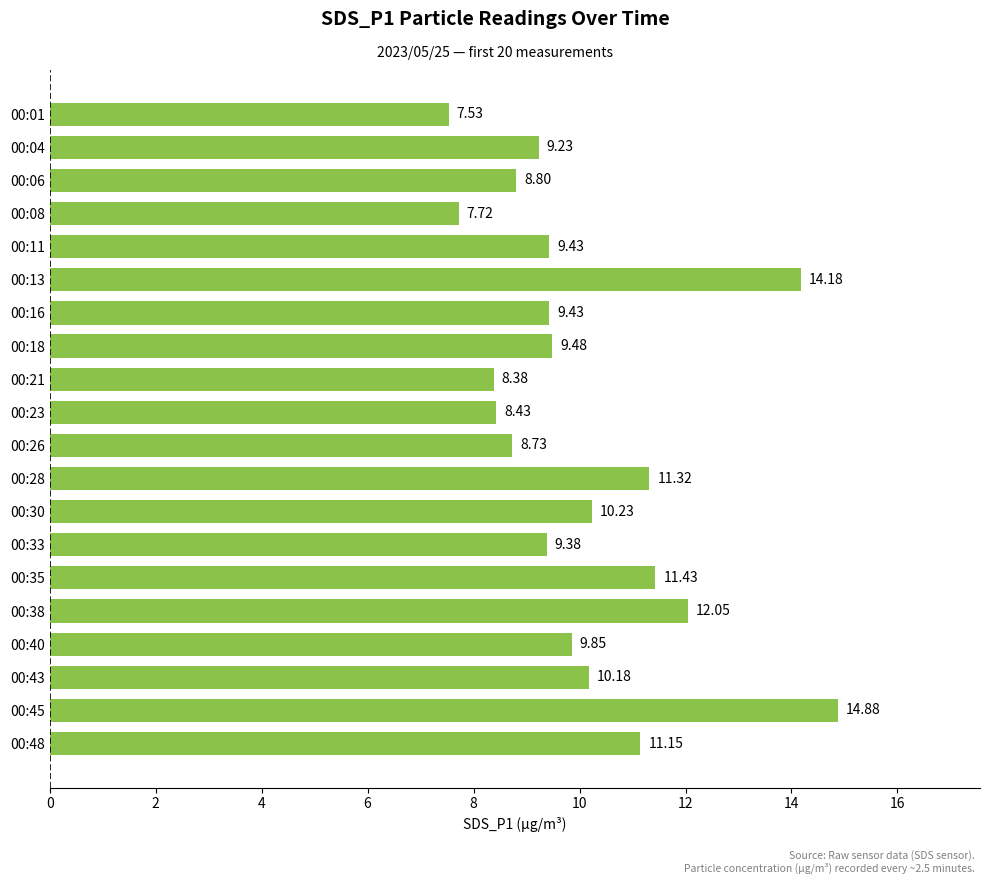

At which category does the chart reach its minimum across all series?

00:01